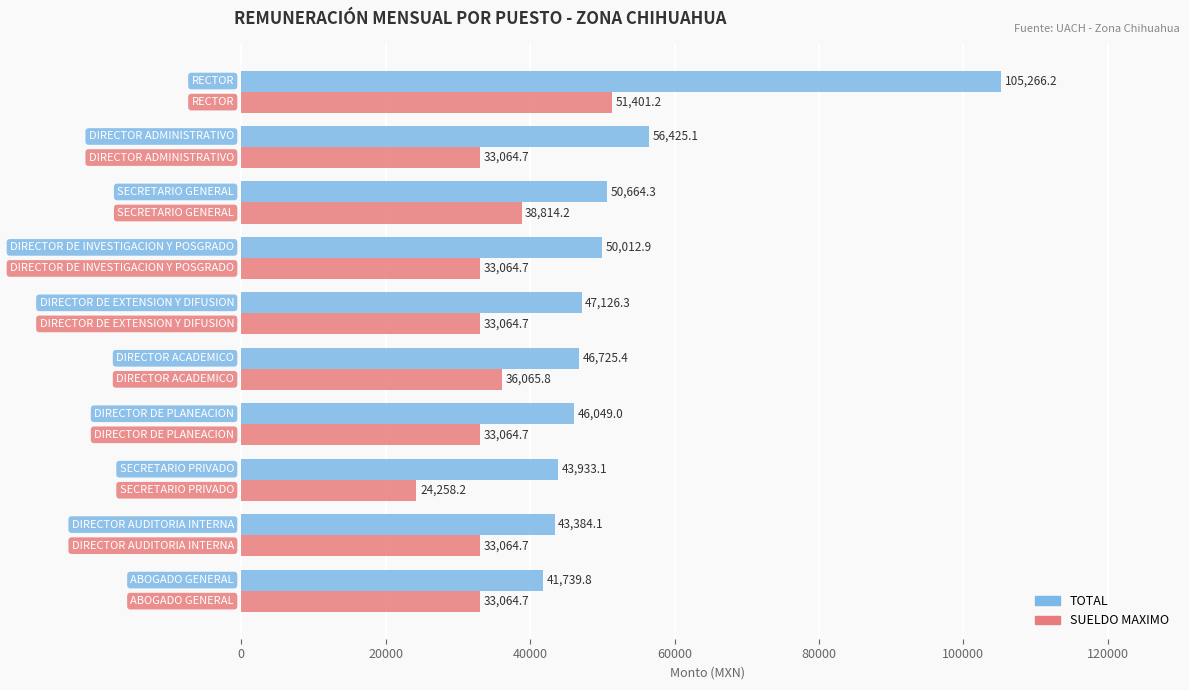

What is the highest value of the SUELDO MAXIMO series?

51401.2